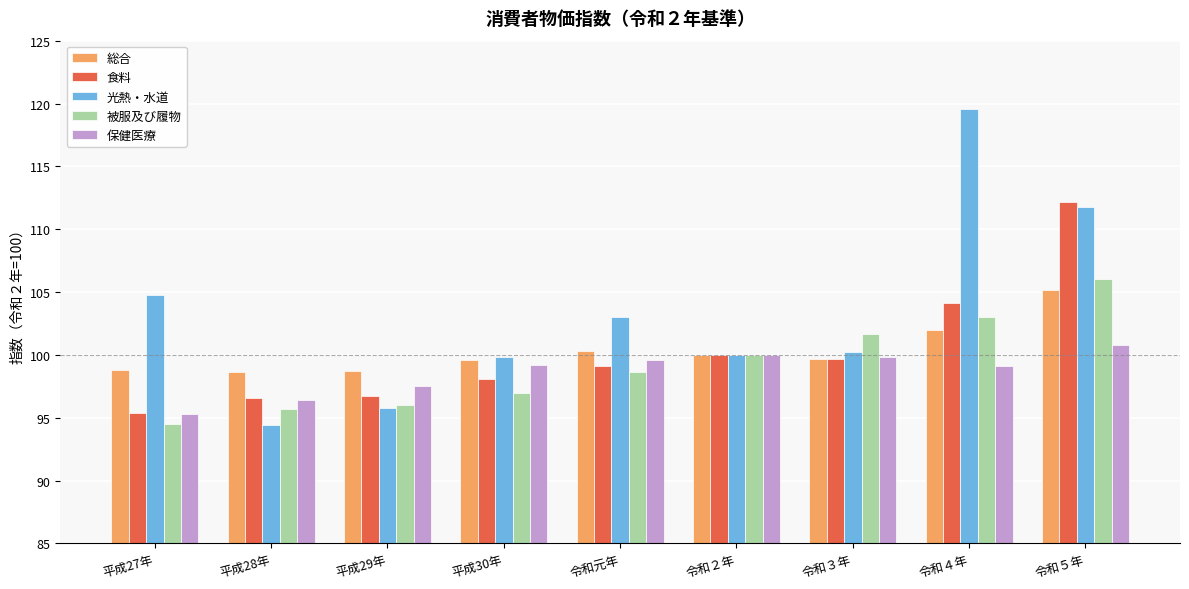

What are all the series names shown in the legend?

総合, 食料, 光熱・水道, 被服及び履物, 保健医療